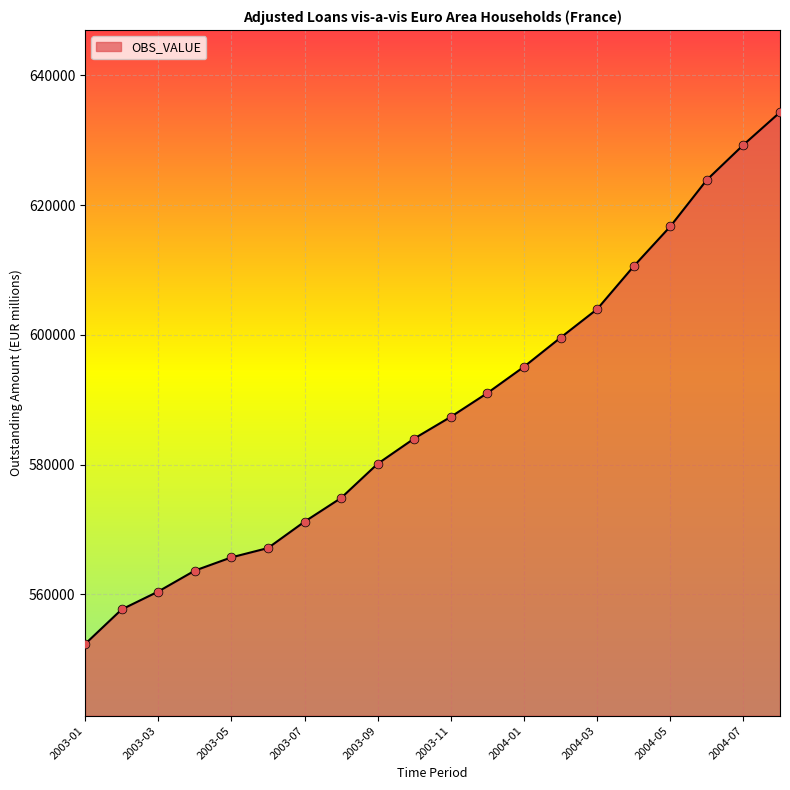

What is the difference between the maximum and minimum values?

81947